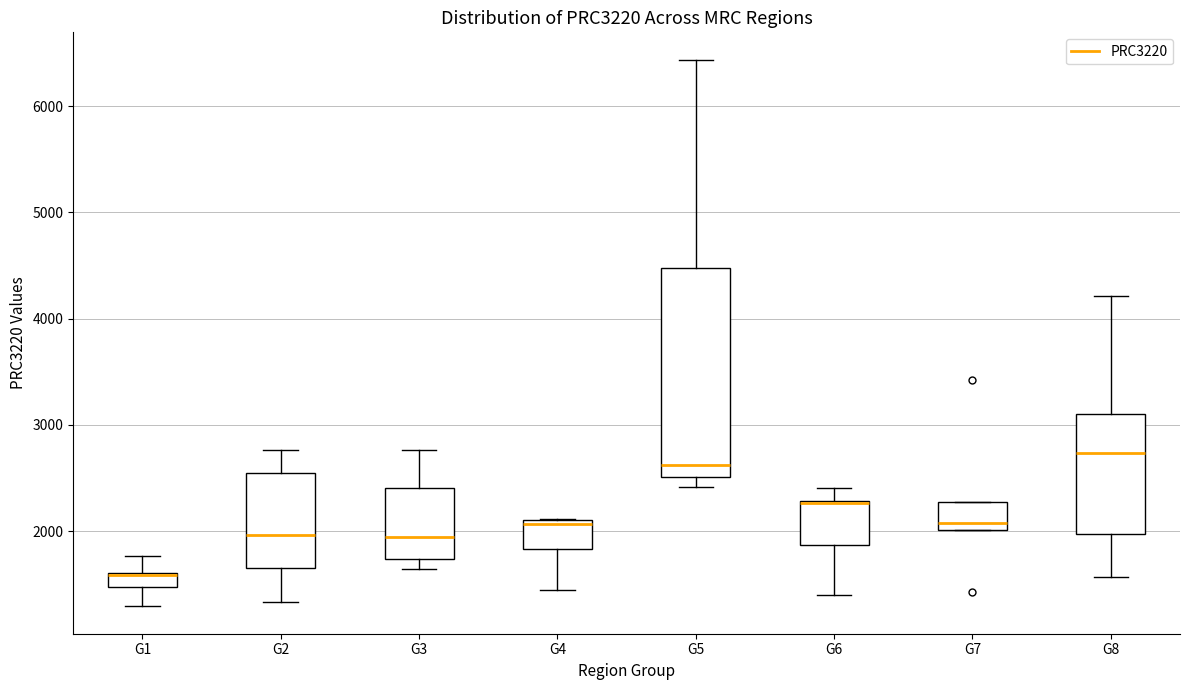

Where does the lower whisker of the box for G1 end on the y-axis? The values are not printed on the chart, so give them approximately, as read against the axis.

1300